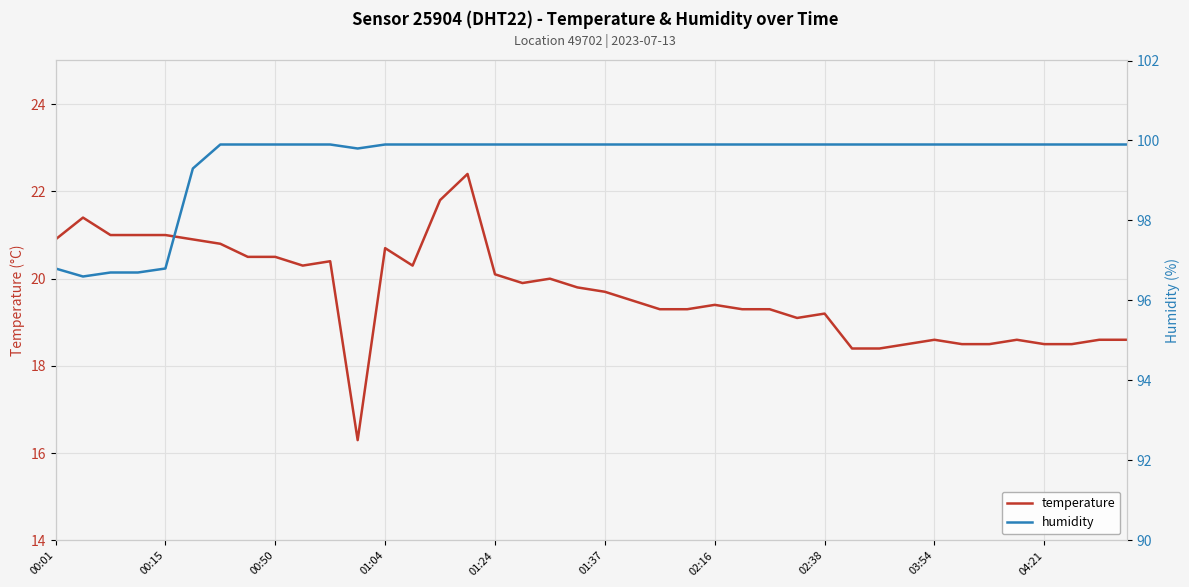

Does the chart display data point markers on the line(s)?

No